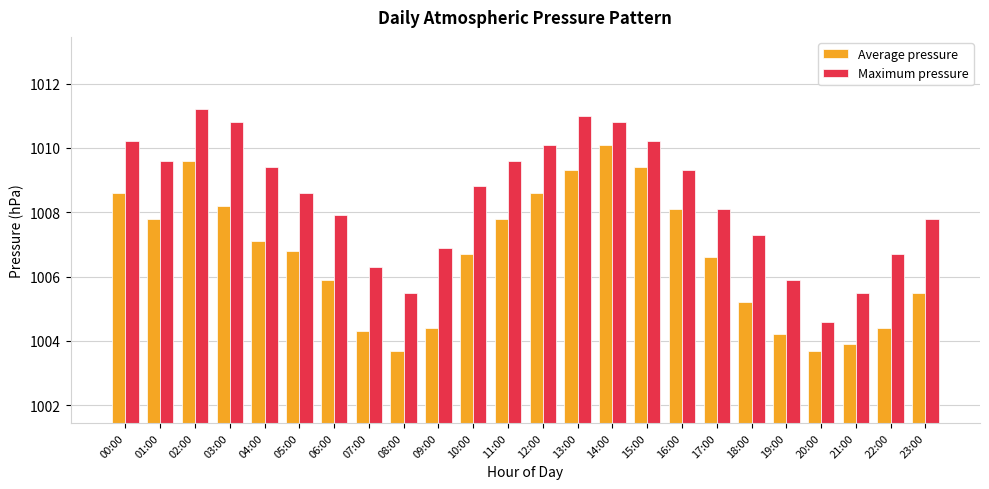

What is the sum of all Average pressure values?

24159.9